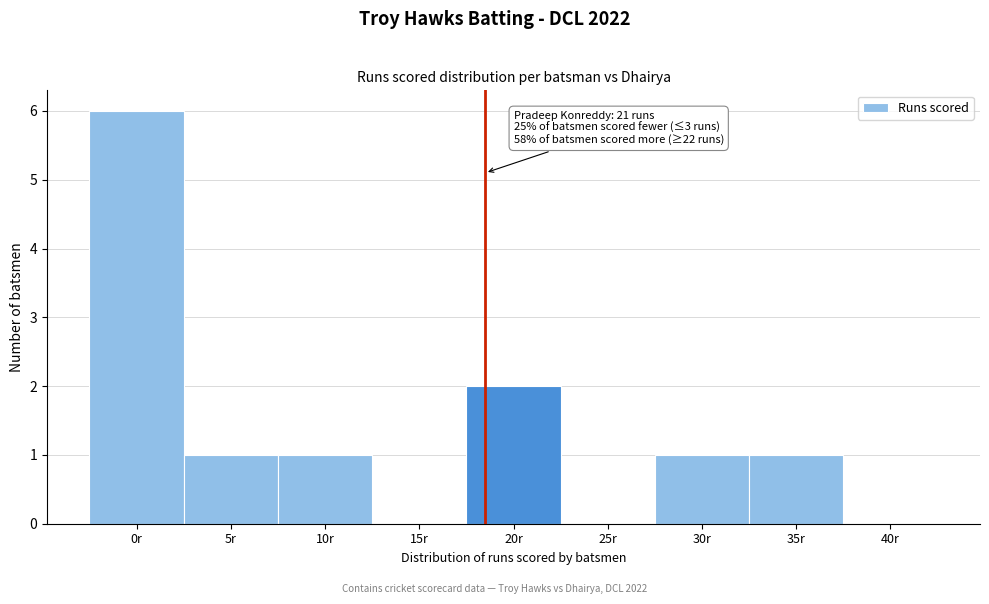

Reading left to right, list all the values displayed in this chart.

0r=6	5r=1	10r=1	15r=0	20r=2	25r=0	30r=1	35r=1	40r=0